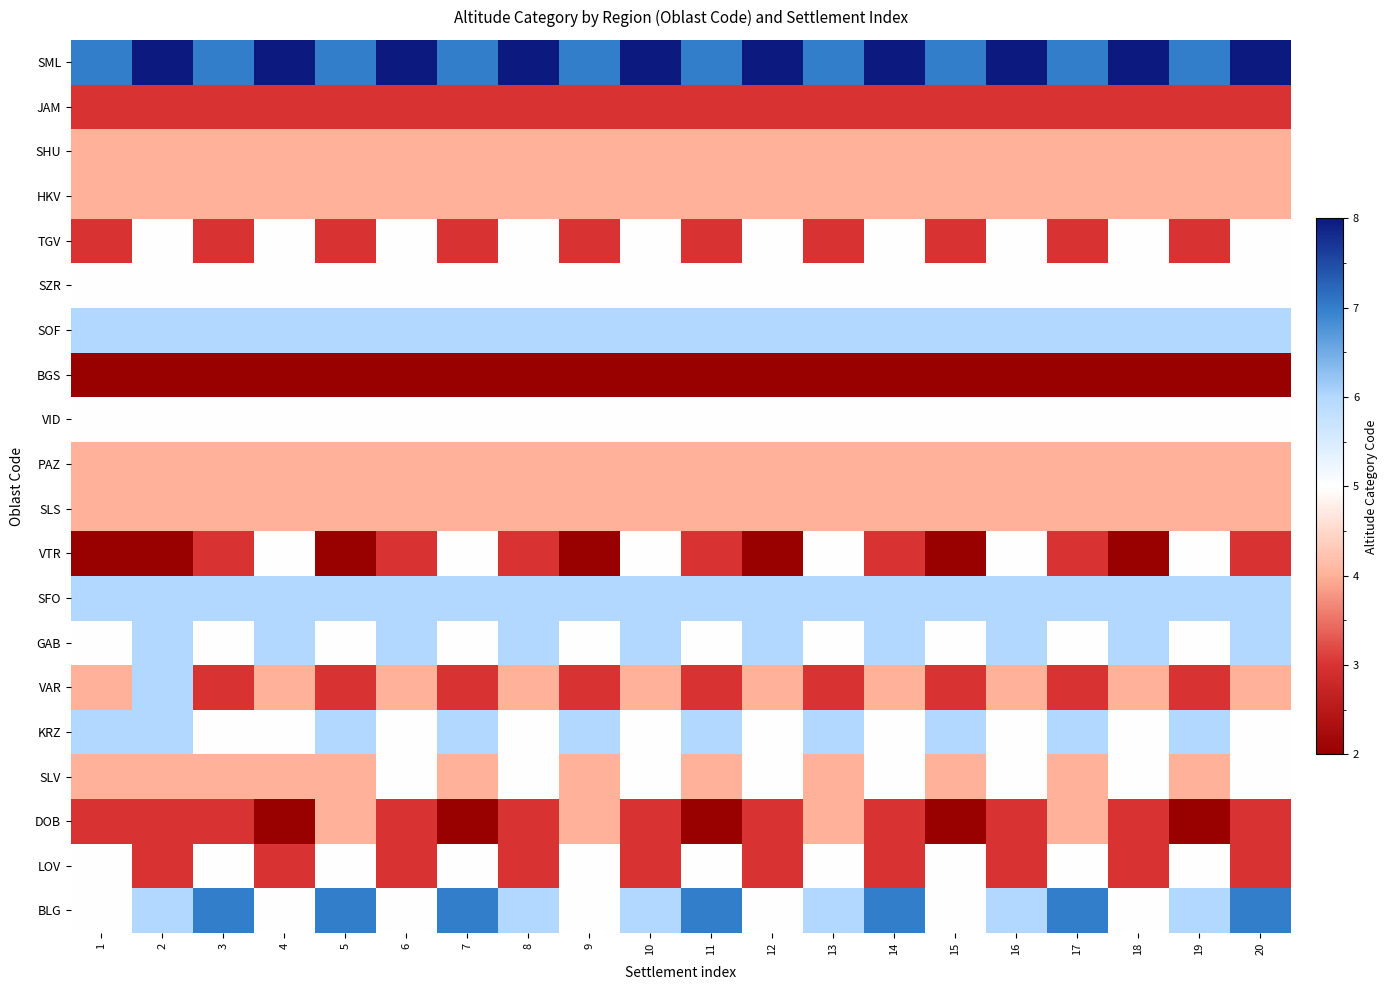

List the series in order of their peak value, lowest first.

BGS, JAM, DOB, SLS, PAZ, HKV, SHU, LOV, SLV, VTR, VID, SZR, TGV, KRZ, VAR, GAB, SFO, SOF, BLG, SML